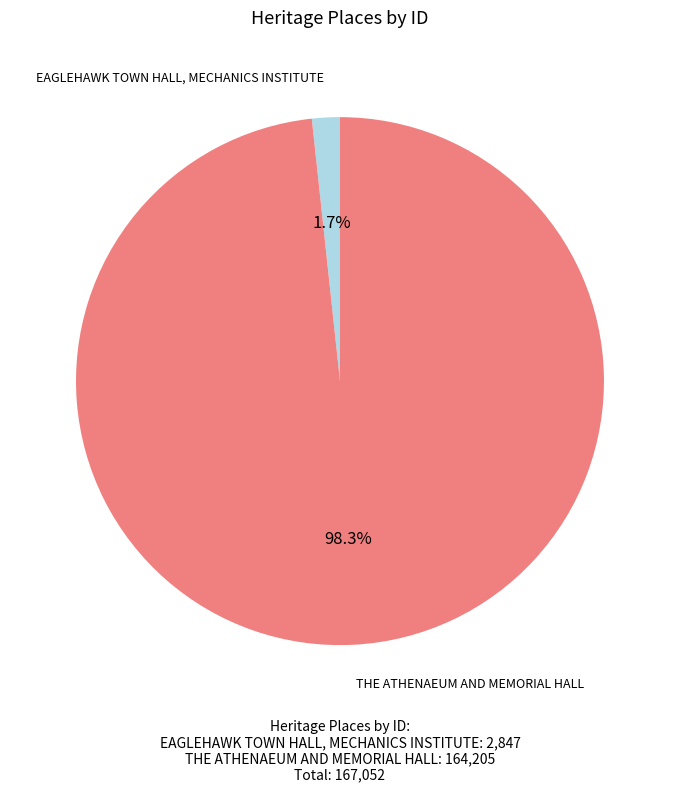

What percentage is the EAGLEHAWK TOWN HALL, MECHANICS INSTITUTE slice, to the nearest percent?

2%